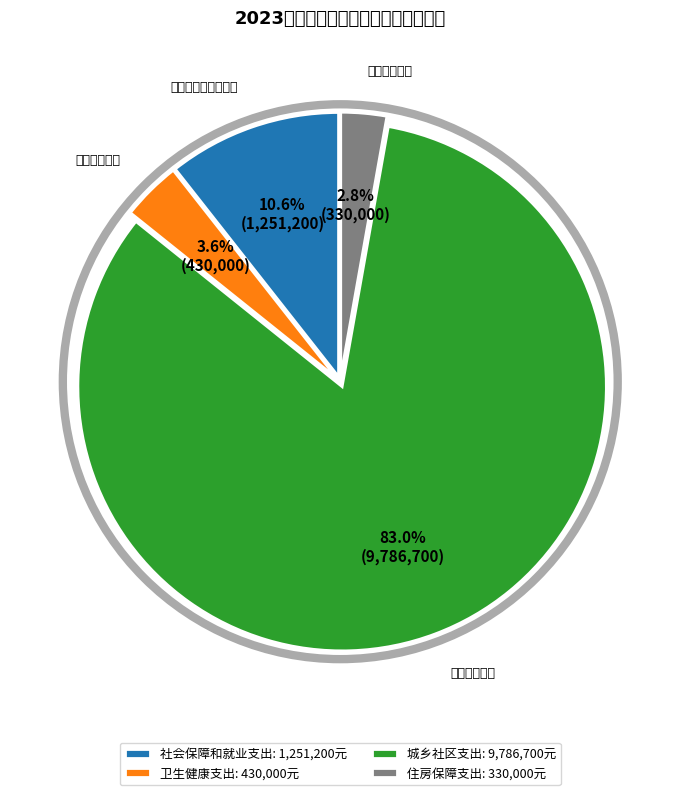

To the nearest percent, what portion does 住房保障支出 represent?

3%